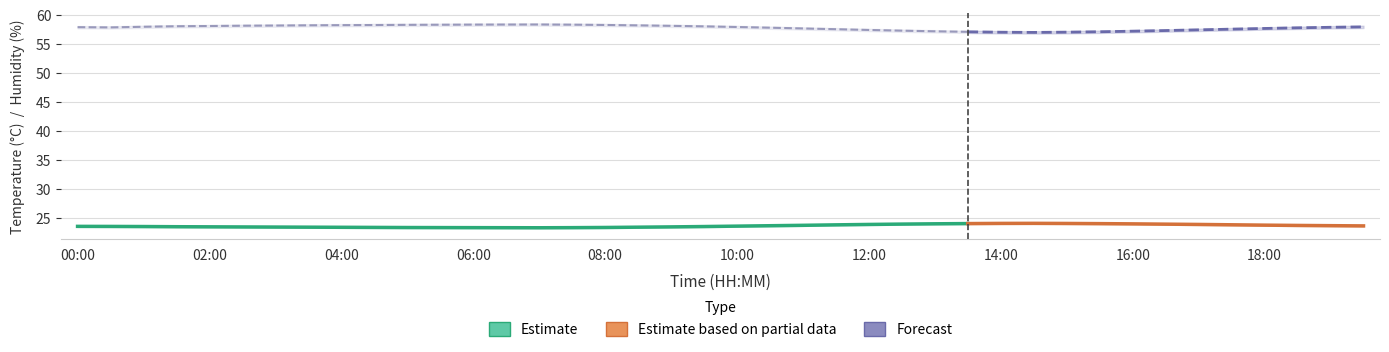

Does the chart have visible grid lines?

Yes